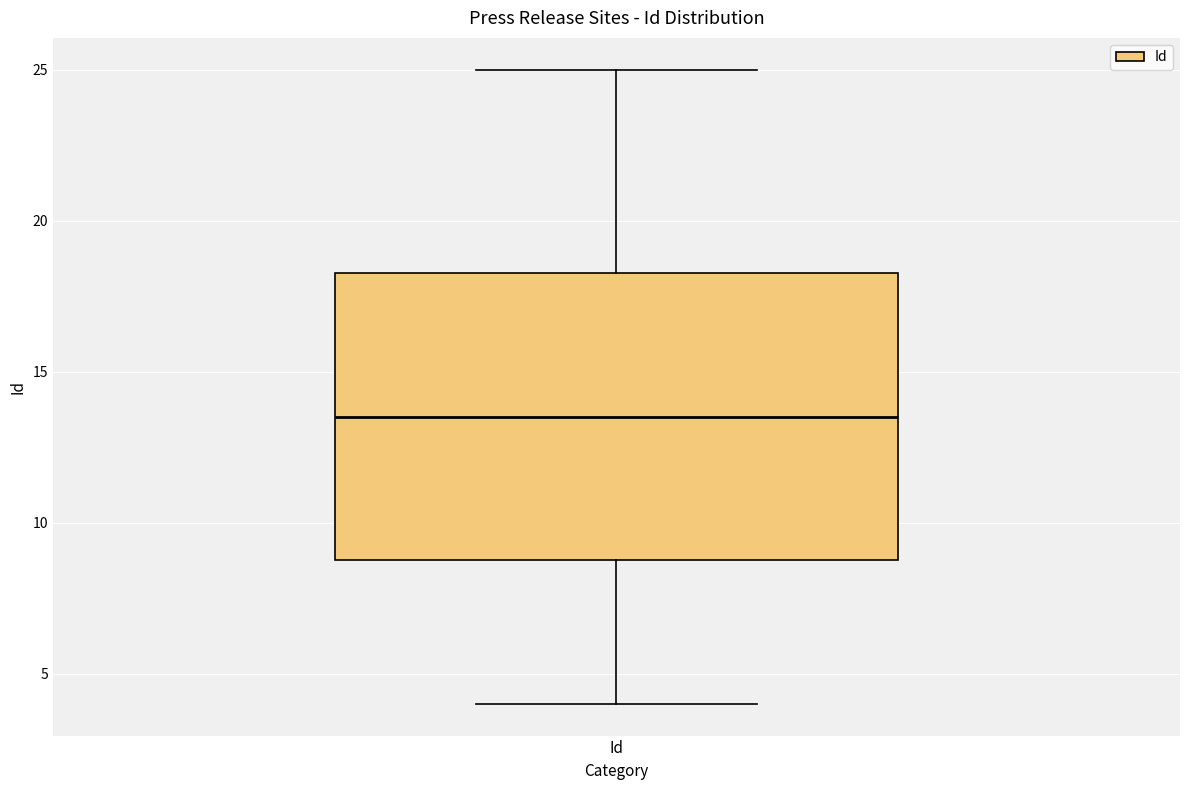

Transcribe this box plot: give where the median line is, the range the box spans, and where the two whiskers end, as read against the y-axis. The values are not printed on the chart, so give them approximately, as read against the axis.

median 13.5, box 9.0 to 18.5, whiskers 4.0 to 25.0